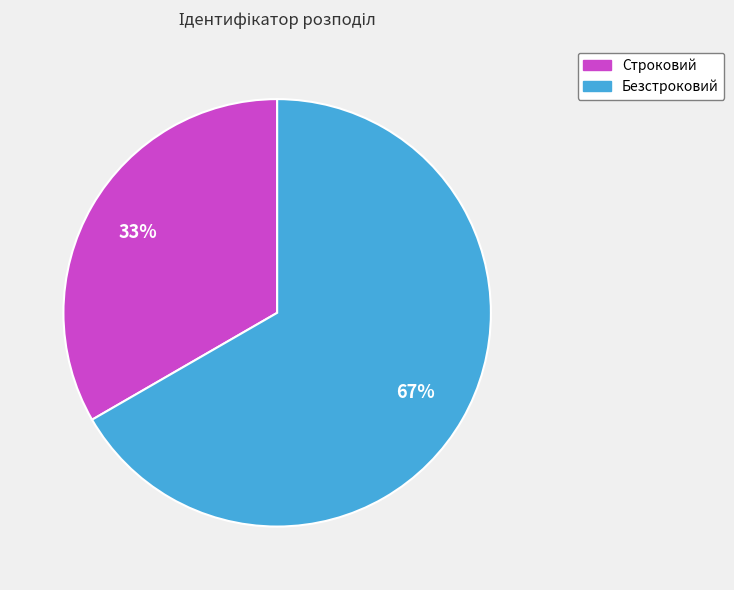

The Строковий slice represents 26% of the pie. True or false?

False